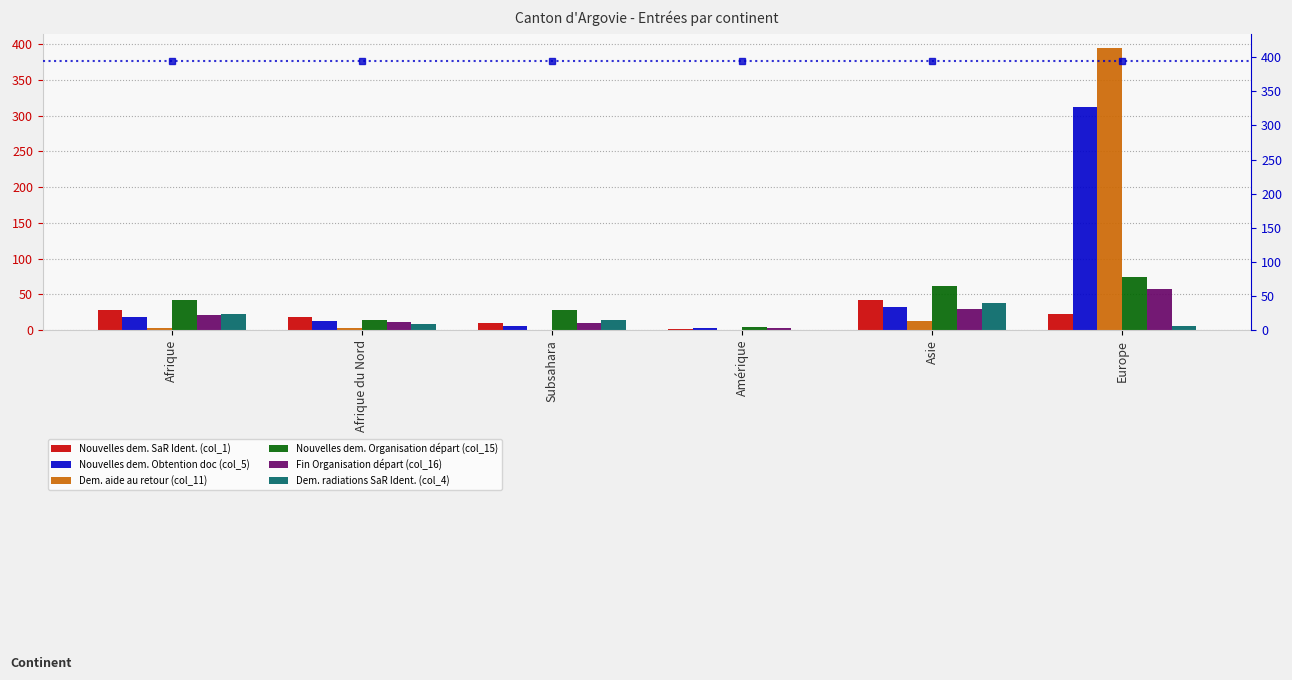

List the labels in order of Fin Organisation départ (col_16) value, largest first.

Europe, Asie, Afrique, Afrique du Nord, Subsahara, Amérique